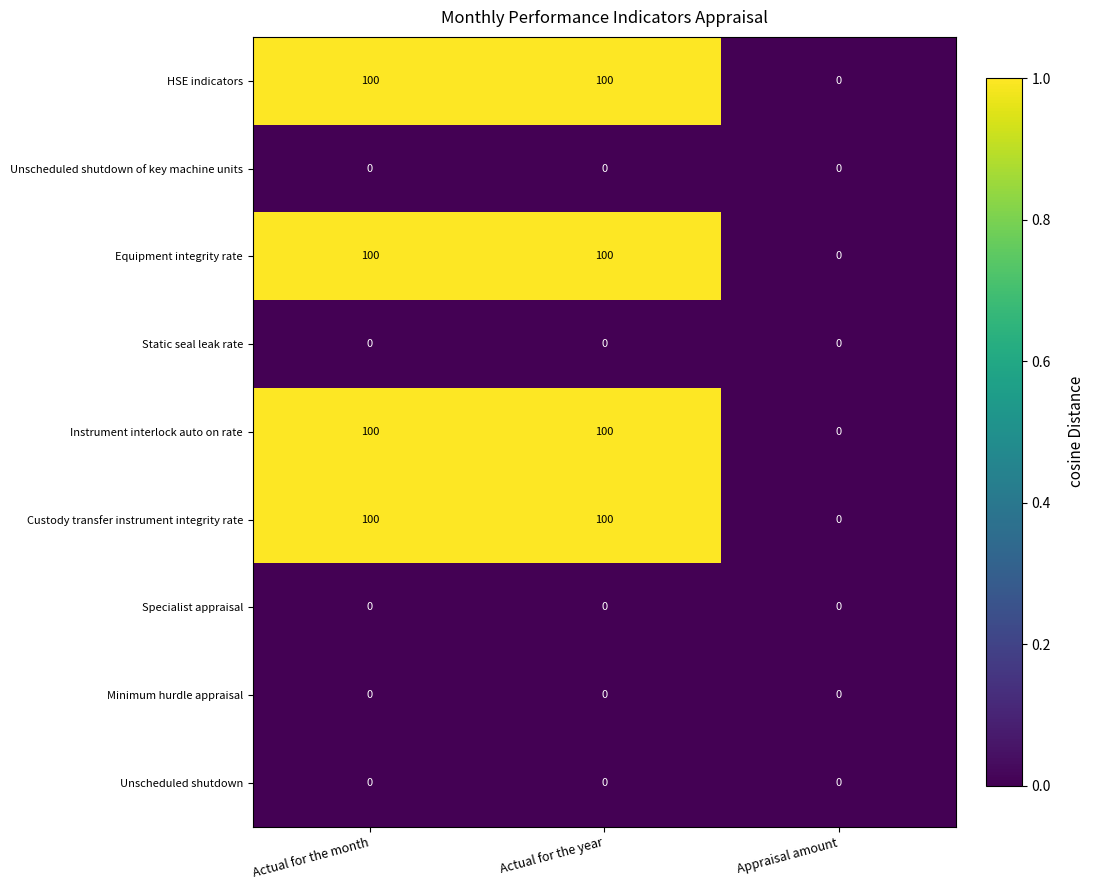

What is the spread (max minus min) of values at Actual for the year?

100